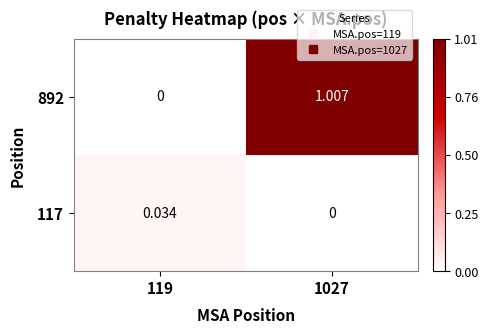

Rank the series at 119 from lowest to highest value.

892, 117